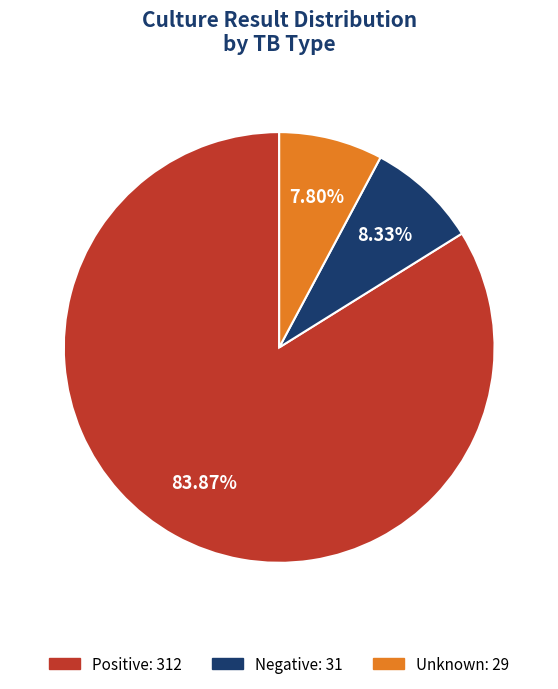

To the nearest percent, what is the average slice percentage?

33%